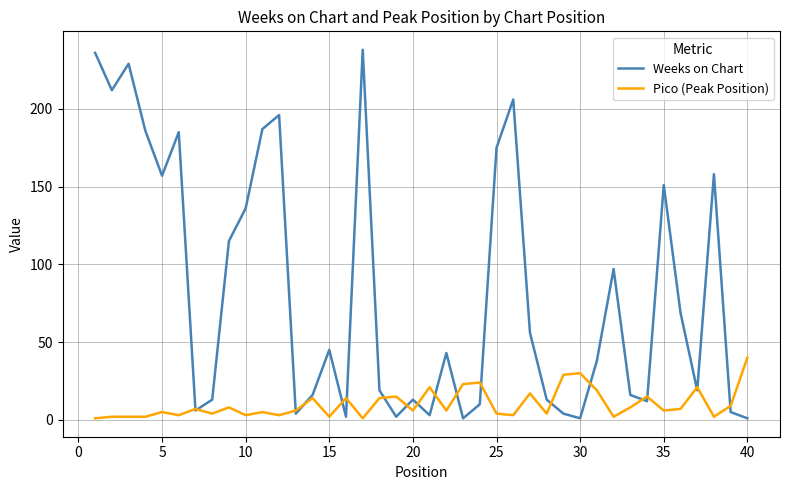

Which series has the largest total across all categories?

Weeks on Chart